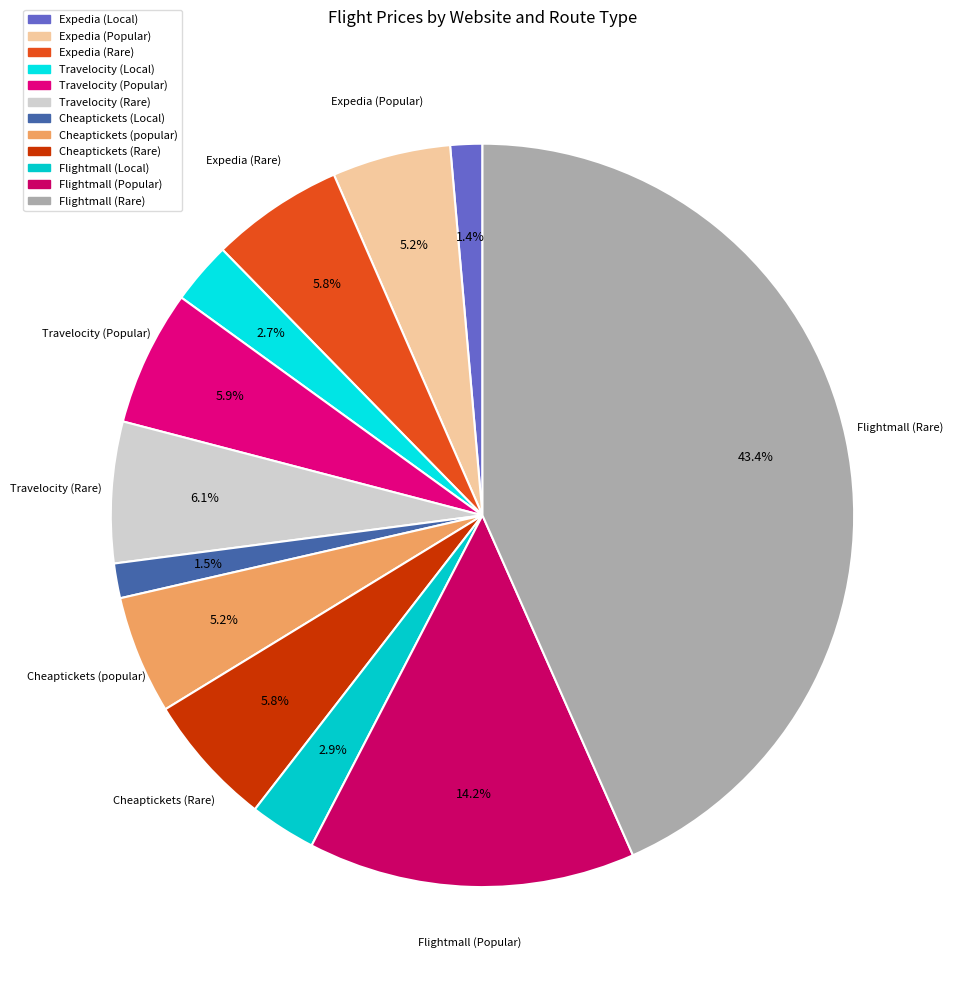

To the nearest percent, what is the difference between the largest and smallest slice percentages?

42%